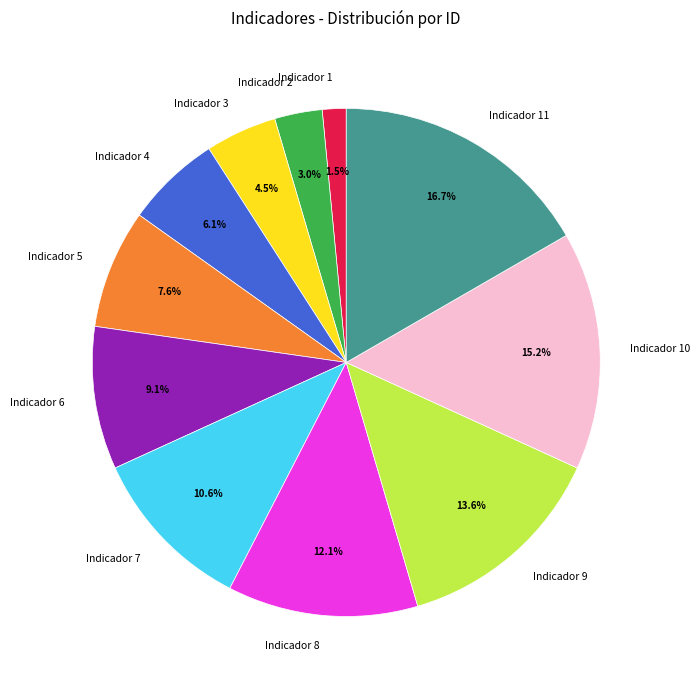

How many slices are in this pie chart?

11